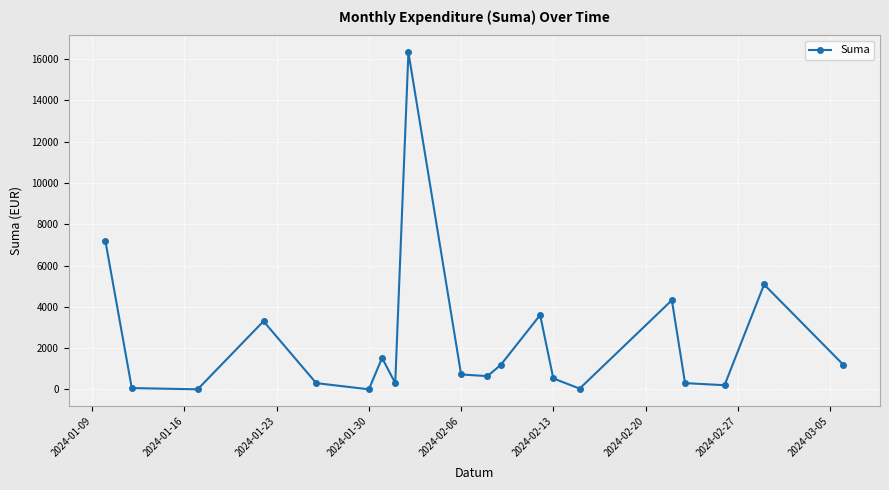

How many interior local peaks (higher than both neighbors) does the data have?

6